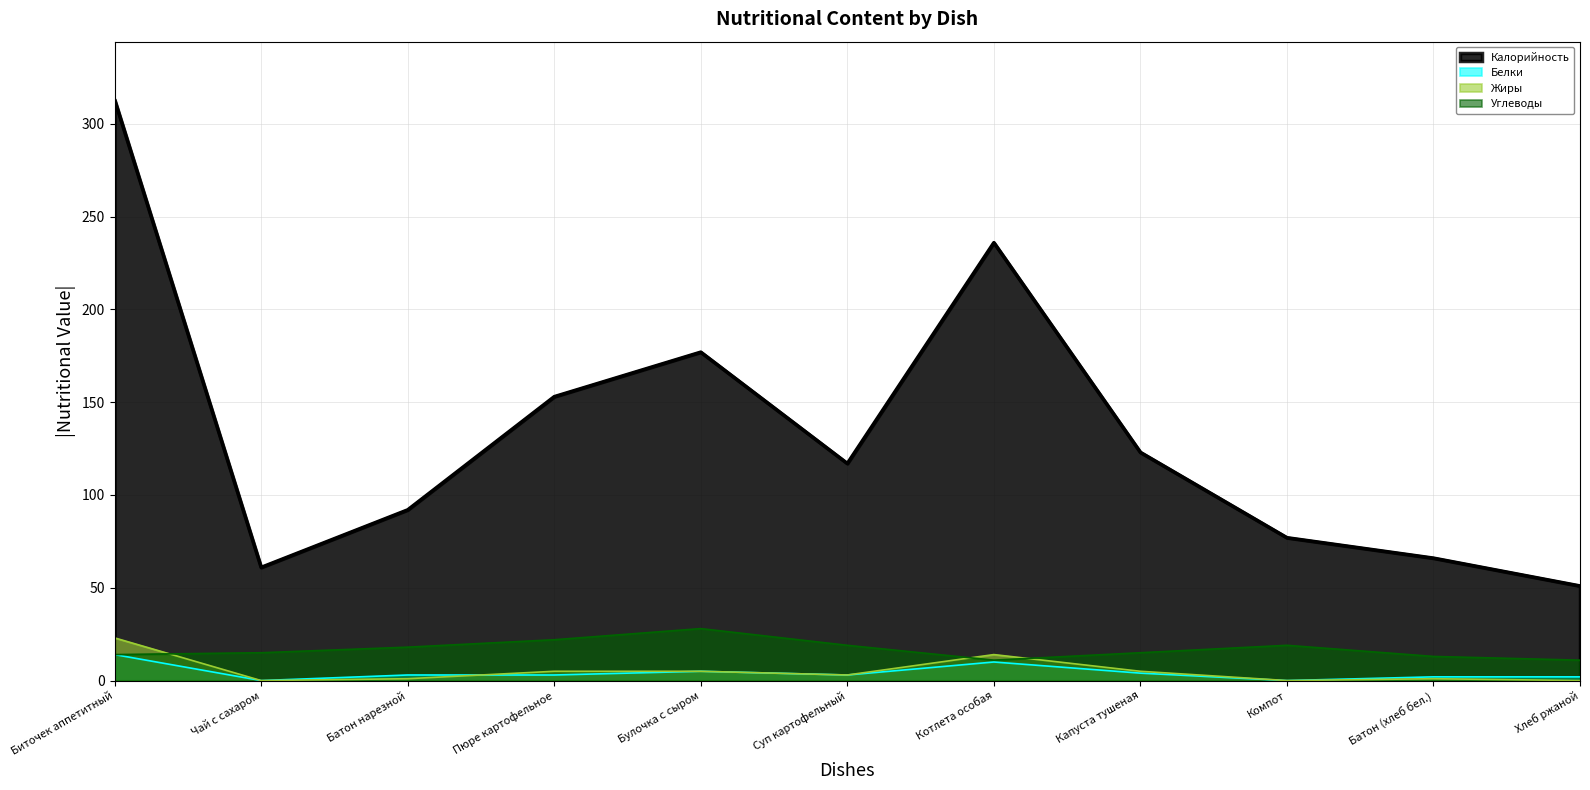

True or false: Углеводы has a value of 11 at Котлета особая.

True